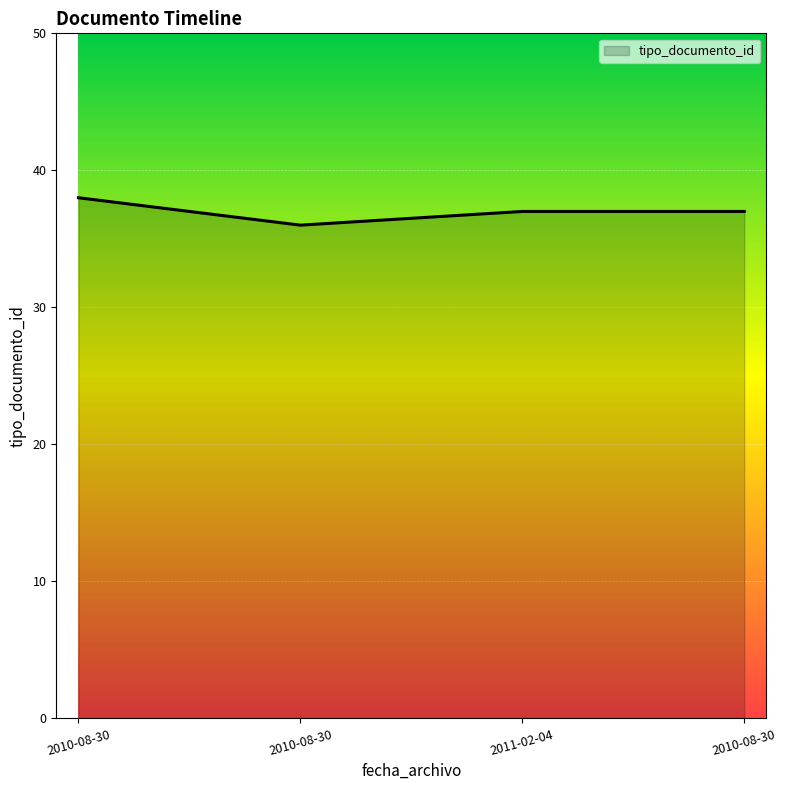

Does the chart have visible grid lines?

Yes